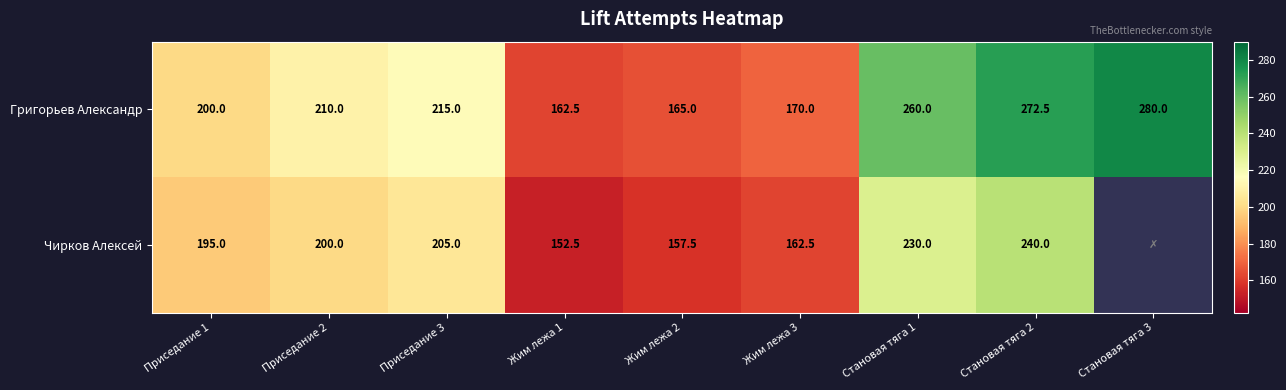

Which category has the highest value across all series?

Становая тяга 3